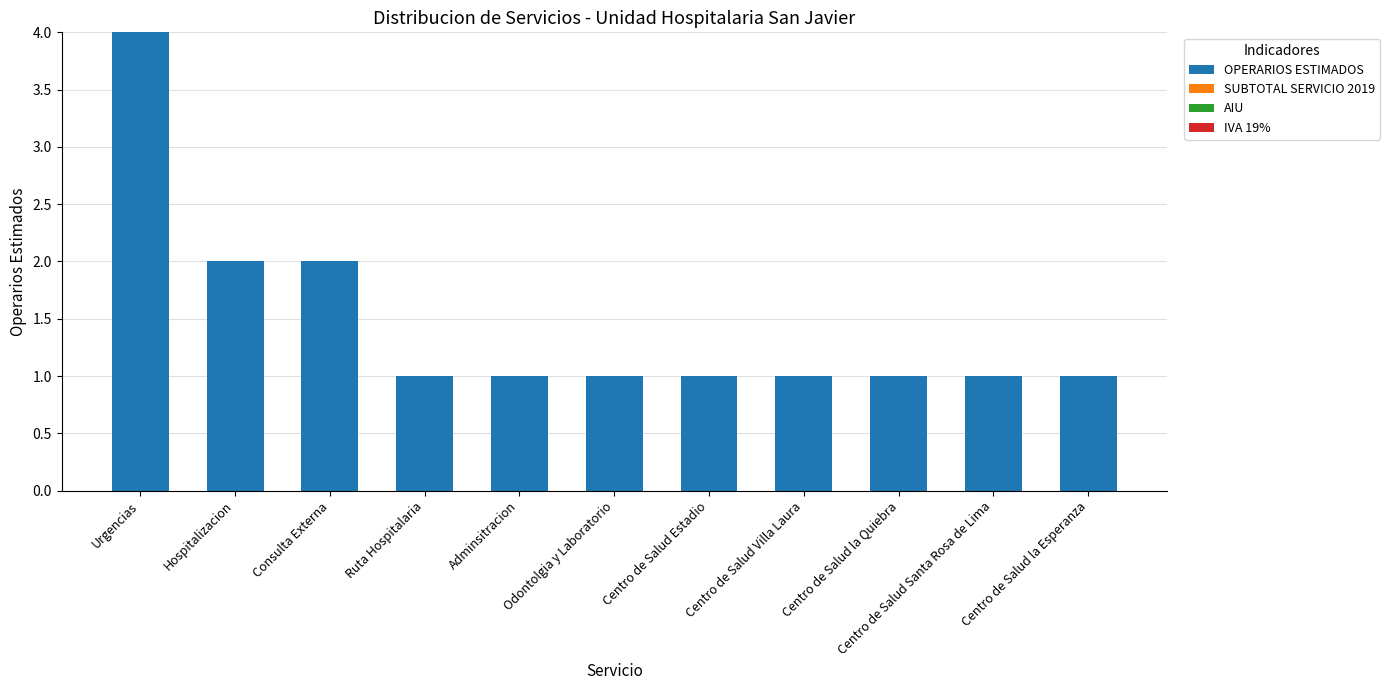

What is the difference between the maximum and second lowest values?

3